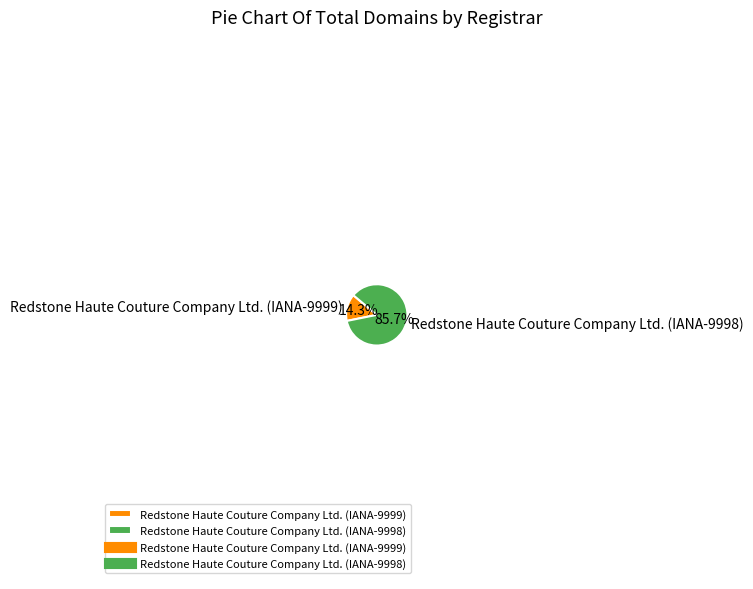

True or false: Redstone Haute Couture Company Ltd. (IANA-9998) accounts for 99% of the total.

False